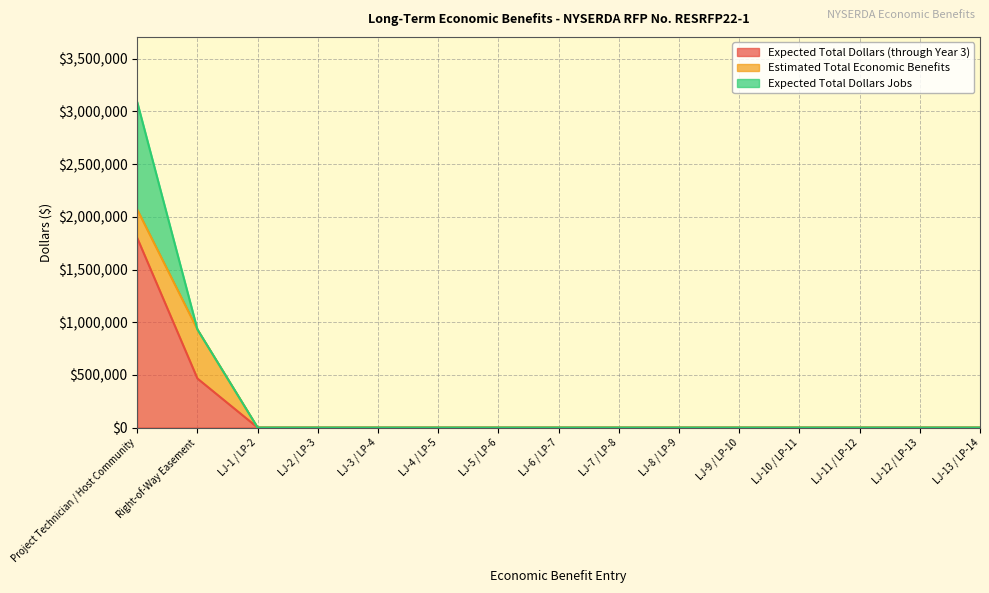

How many positive values does the Expected Total Dollars Jobs series have?

1